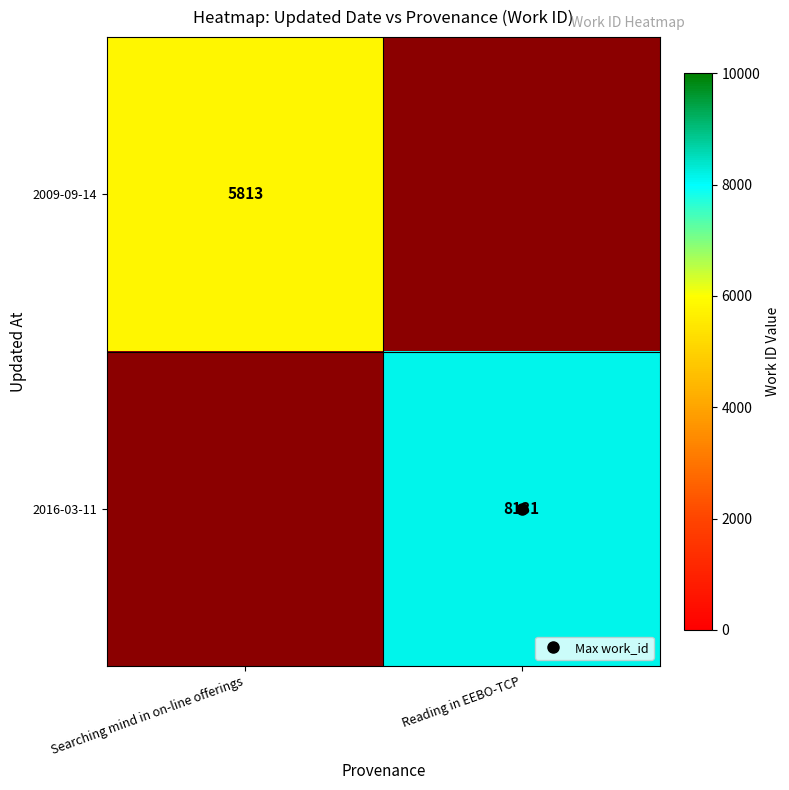

What is the sum of the 2009-09-14 values at Reading in EEBO-TCP and Searching mind in on-line offerings?

5813